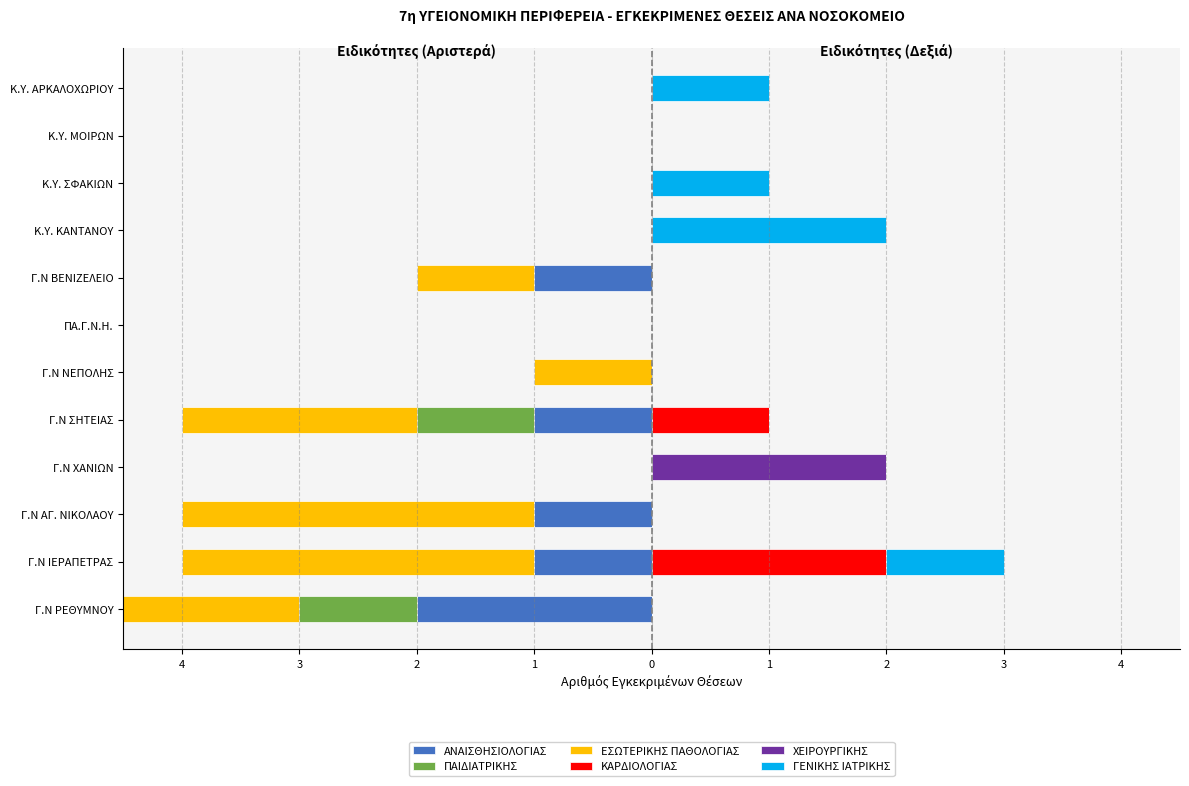

What are all the series names shown in the legend?

ΑΝΑΙΣΘΗΣΙΟΛΟΓΙΑΣ, ΠΑΙΔΙΑΤΡΙΚΗΣ, ΕΣΩΤΕΡΙΚΗΣ ΠΑΘΟΛΟΓΙΑΣ, ΚΑΡΔΙΟΛΟΓΙΑΣ, ΧΕΙΡΟΥΡΓΙΚΗΣ, ΓΕΝΙΚΗΣ ΙΑΤΡΙΚΗΣ